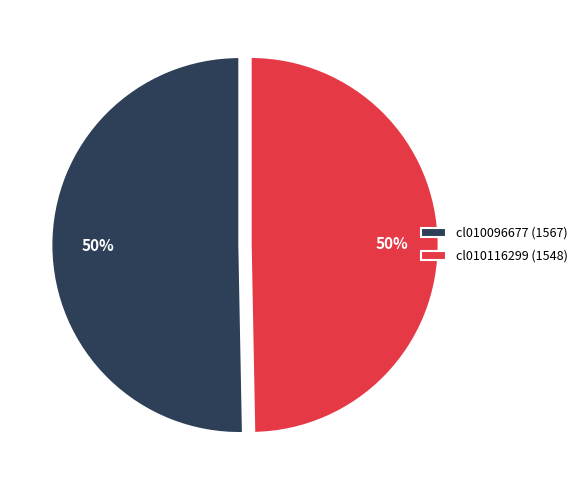

Is the sum of cl010116299 (1548) and cl010096677 (1567) greater than half?

Yes